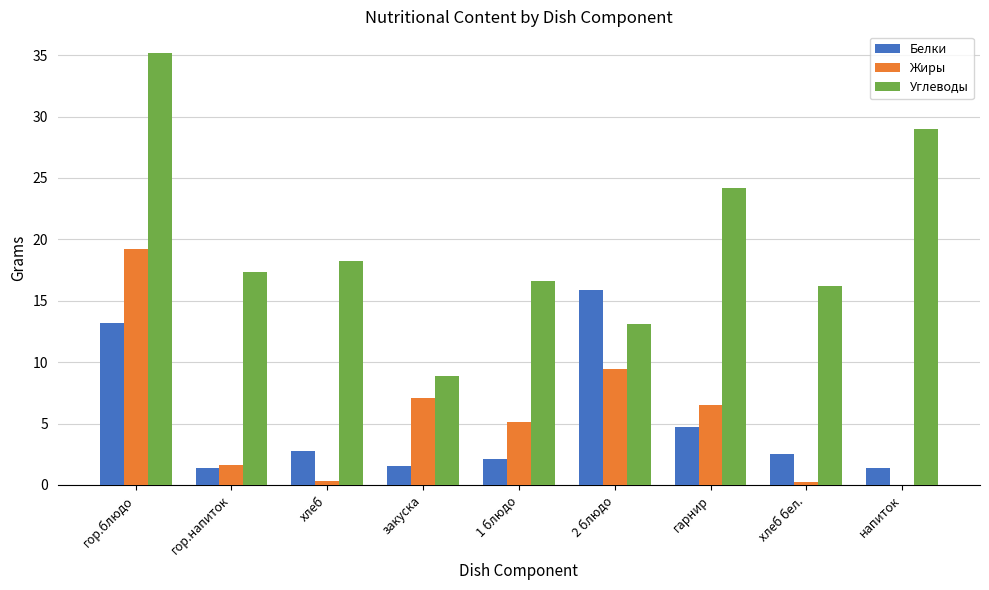

What is the highest value of the Белки series?

15.9